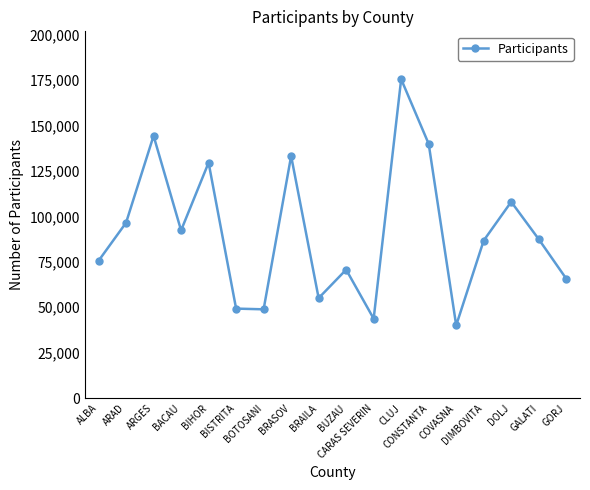

What is the greatest value displayed?

175451